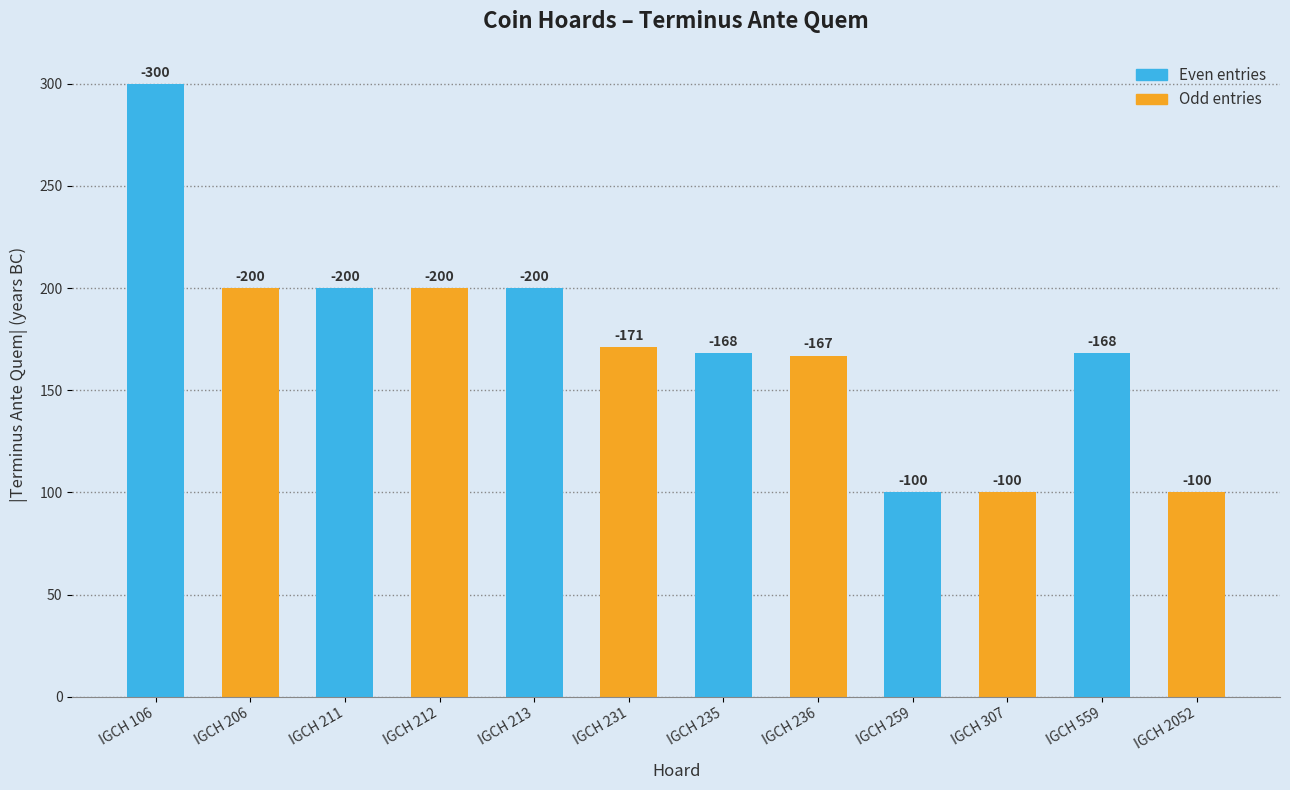

How many bars are there in total?

12